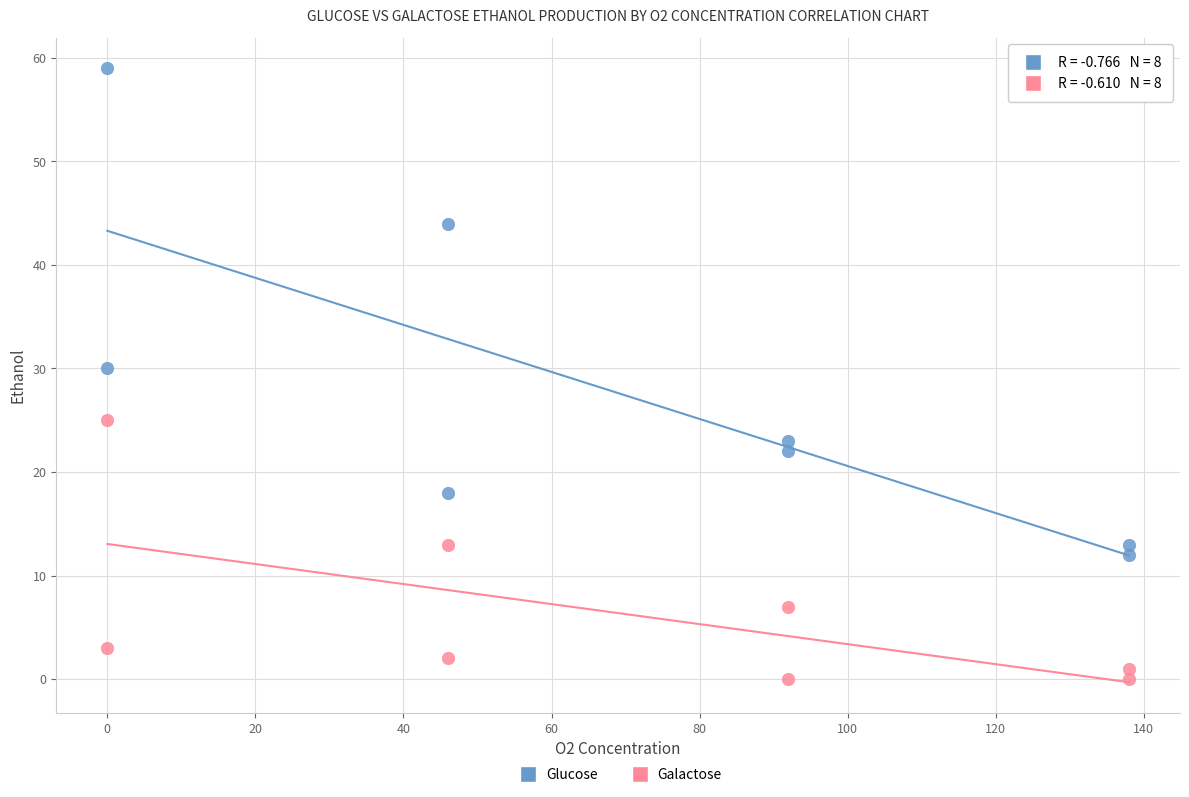

Which series contains the lowest Y value?

Galactose